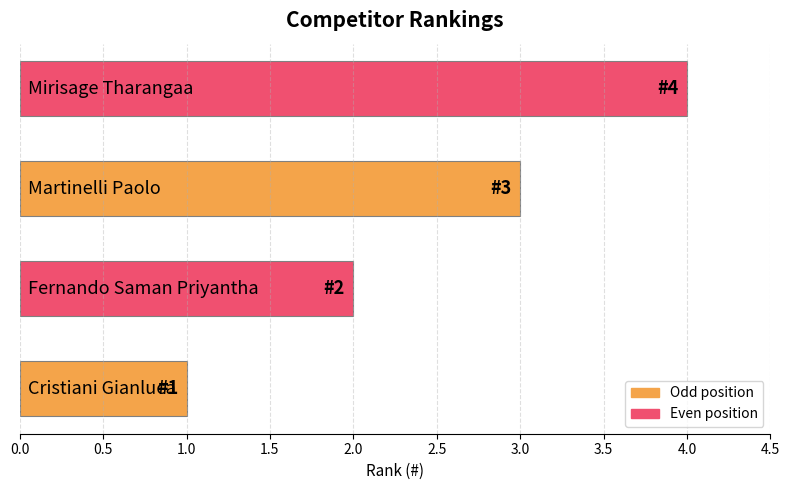

What is the greatest value displayed?

4